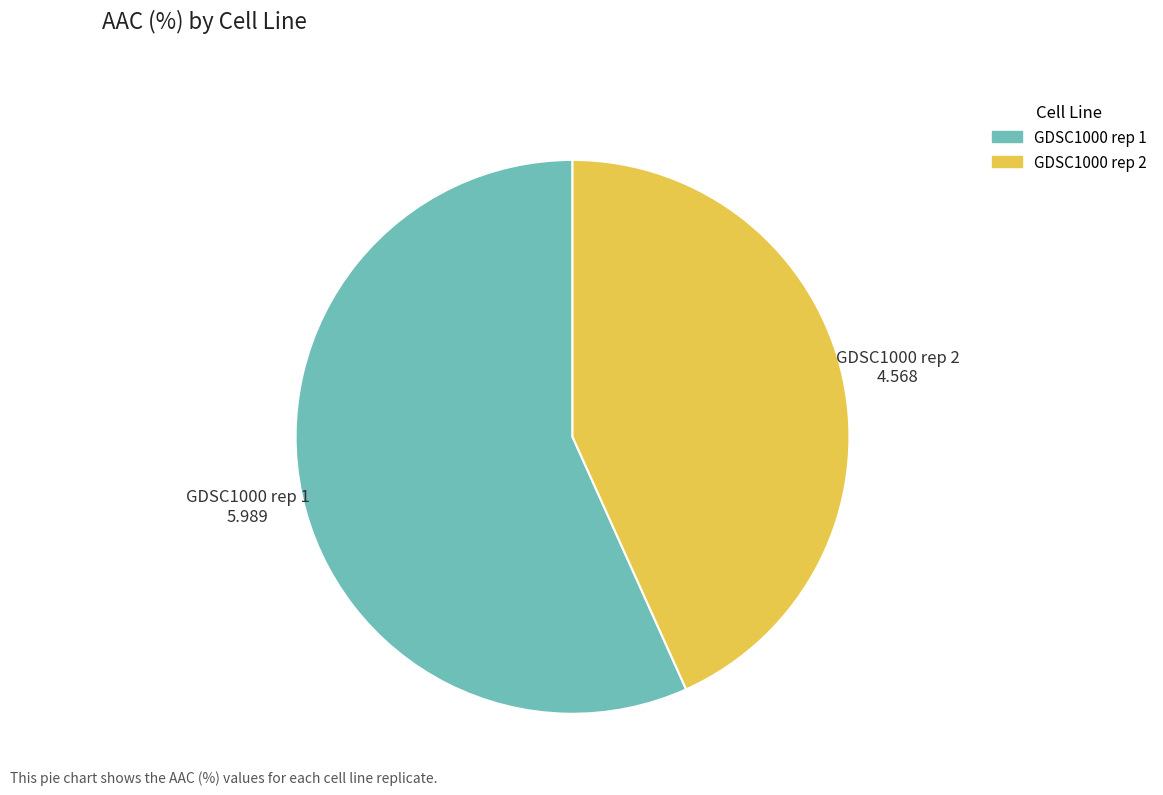

Do GDSC1000 rep 2 and GDSC1000 rep 1 together represent more than half of the pie?

Yes